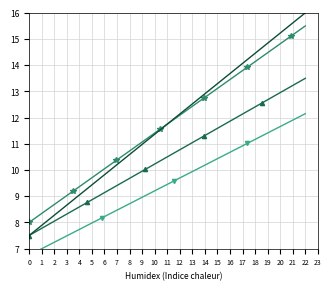

Where is 累计B8 nearest to the value 9?

8